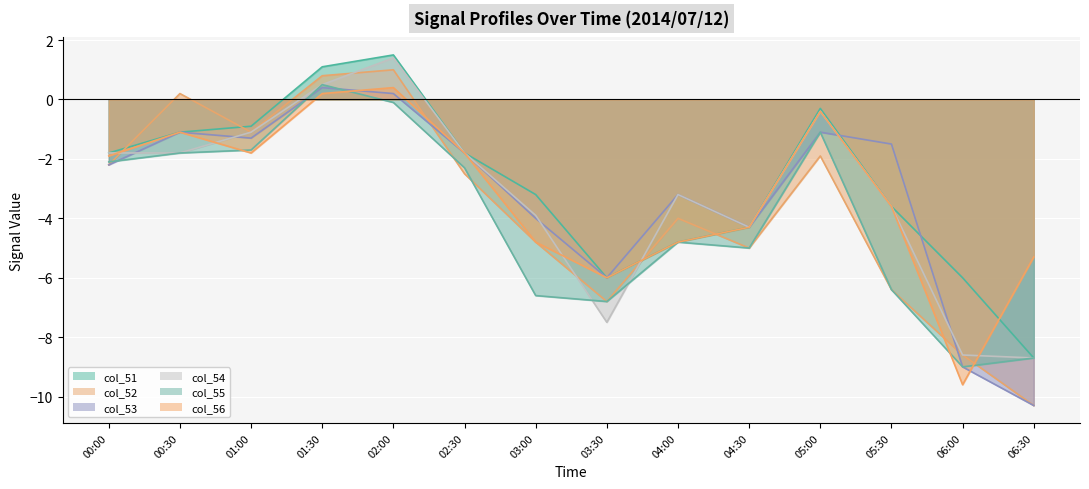

Where is the first local minimum for col_53?

01:00